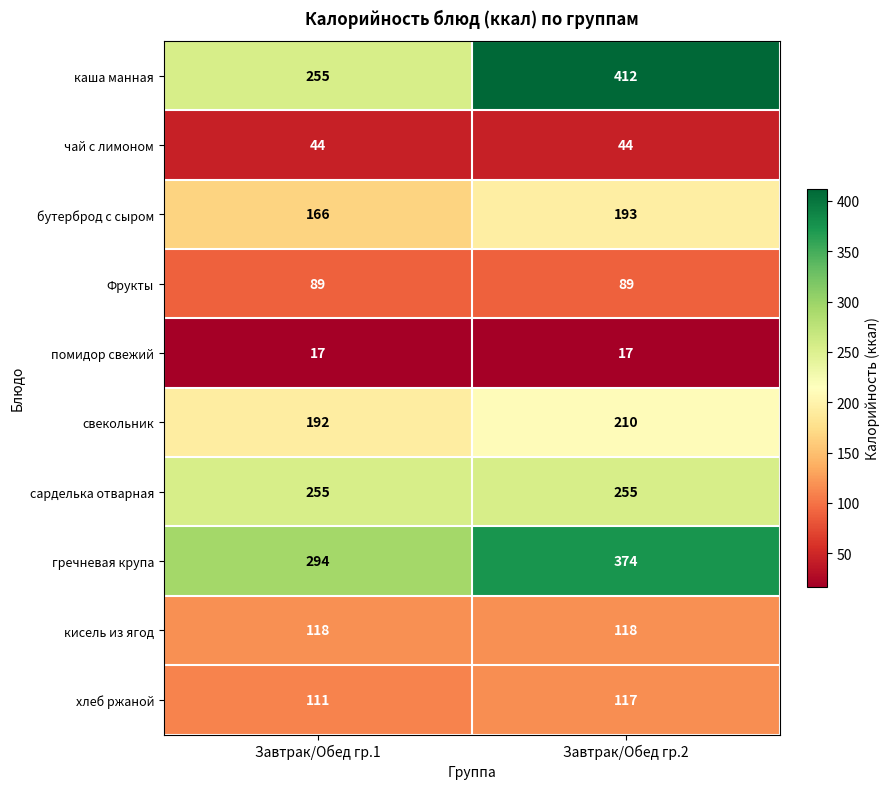

Reading left to right, list all the values displayed in this chart.

каша манная: 255	412
чай с лимоном: 44	44
бутерброд с сыром: 166	193
Фрукты: 89	89
помидор свежий: 17	17
свекольник: 192	210
сарделька отварная: 255	255
гречневая крупа: 294	374
кисель из ягод: 118	118
хлеб ржаной: 111	117